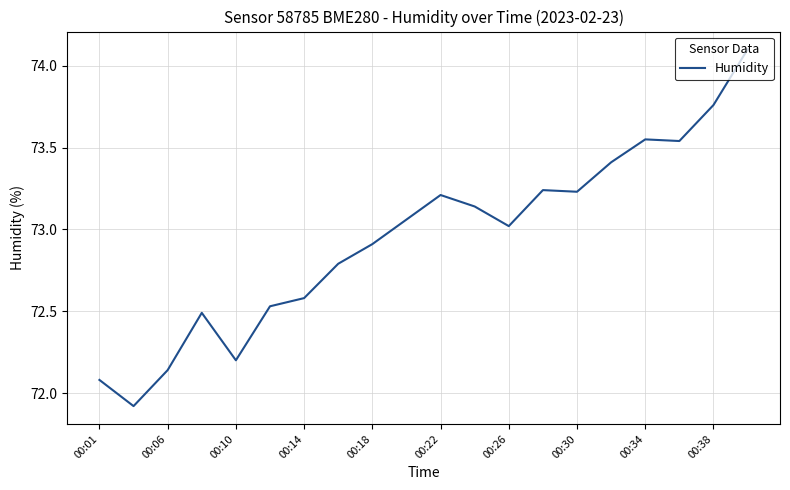

What is the greatest value displayed?

74.1